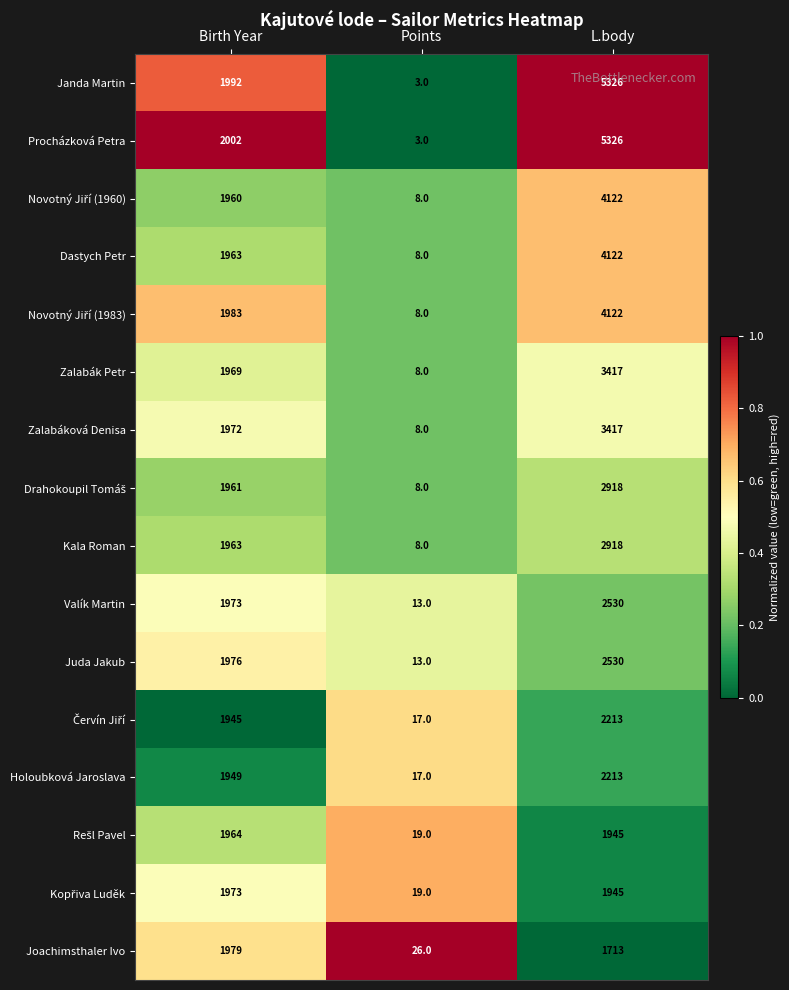

Which series has the largest total across all categories?

Procházková Petra